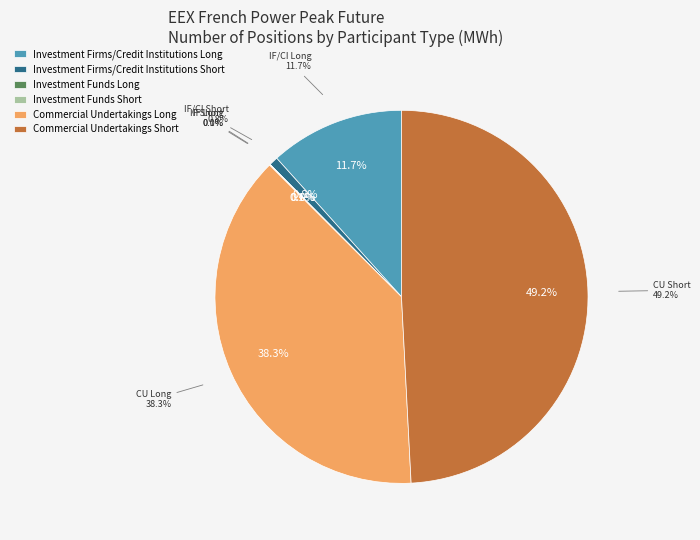

Is it true that Commercial Undertakings Short is 49% of the pie?

True